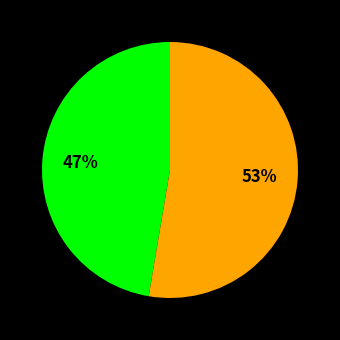

How many segments does this pie chart have?

2